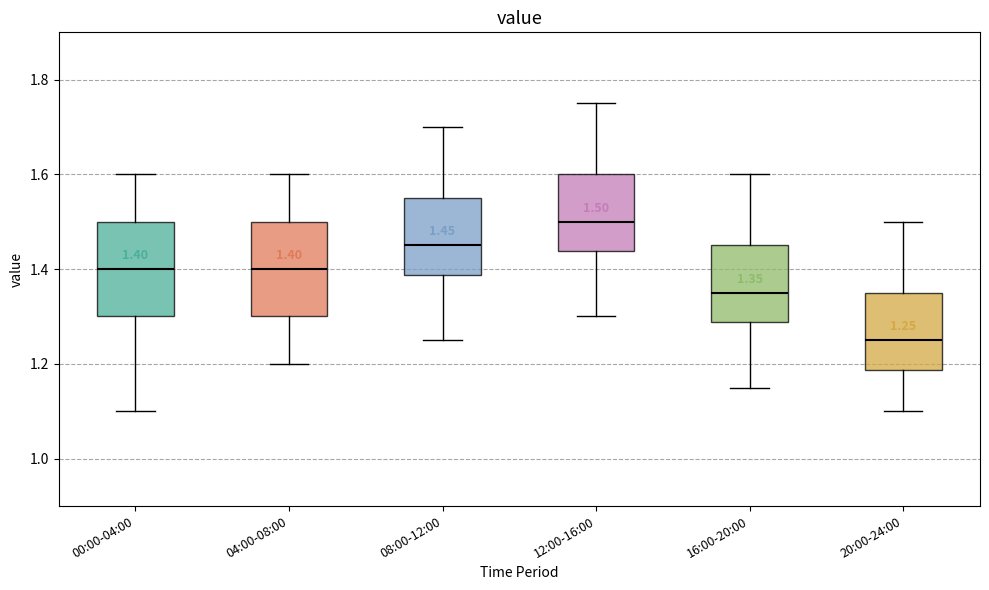

Which box has the lowest median line?

20:00-24:00